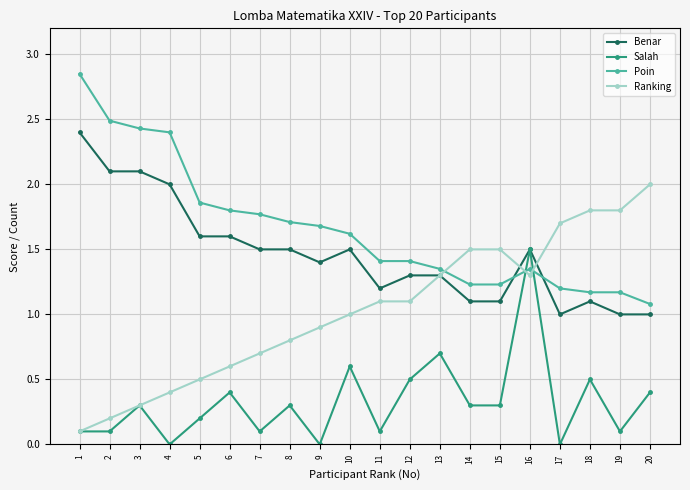

What is the total value across all series at 1?

5.5